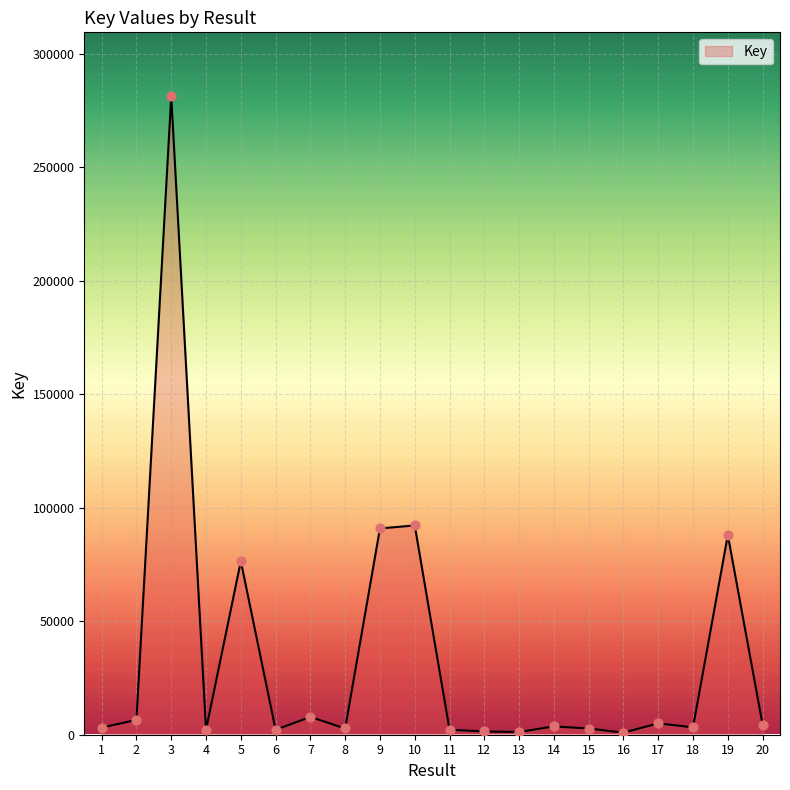

What is the change in value from 7 to 9?

+83022